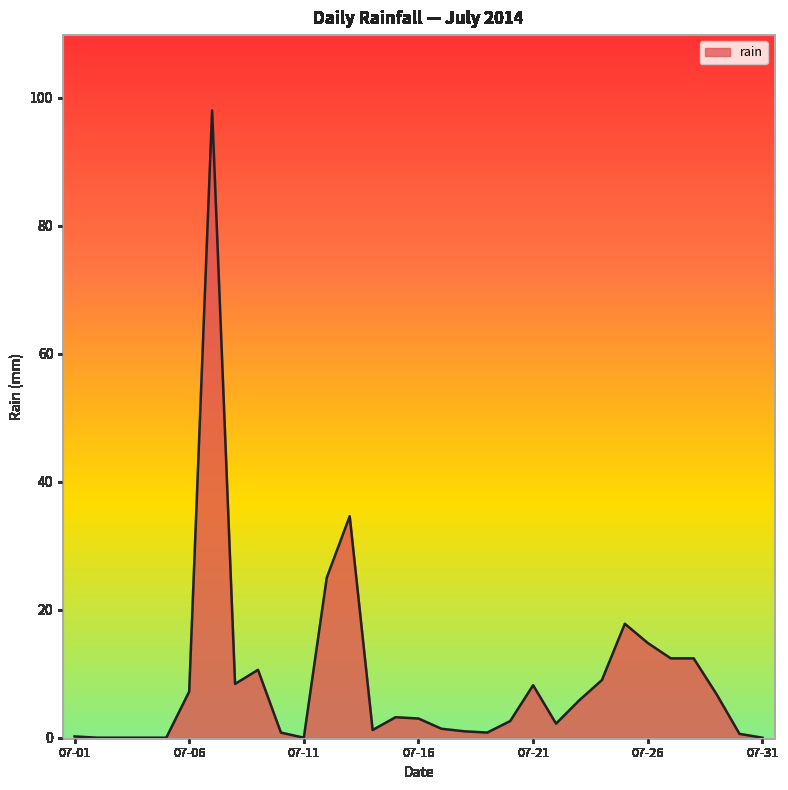

What is the difference between the maximum and second lowest values?

98.0